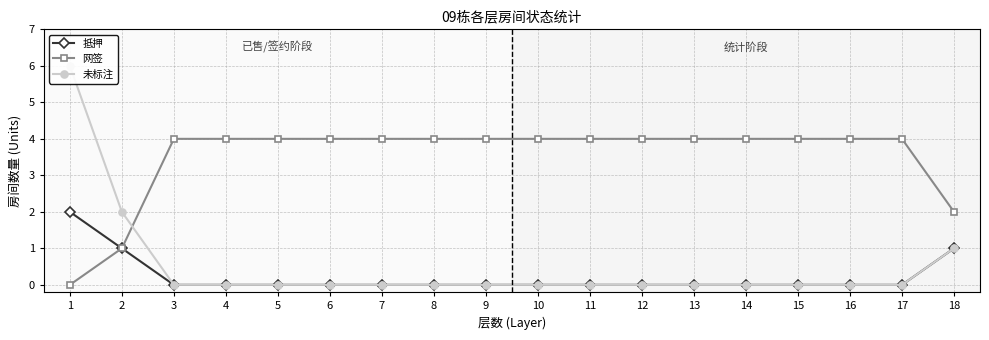

At which label is 未标注 closest to 3?

2